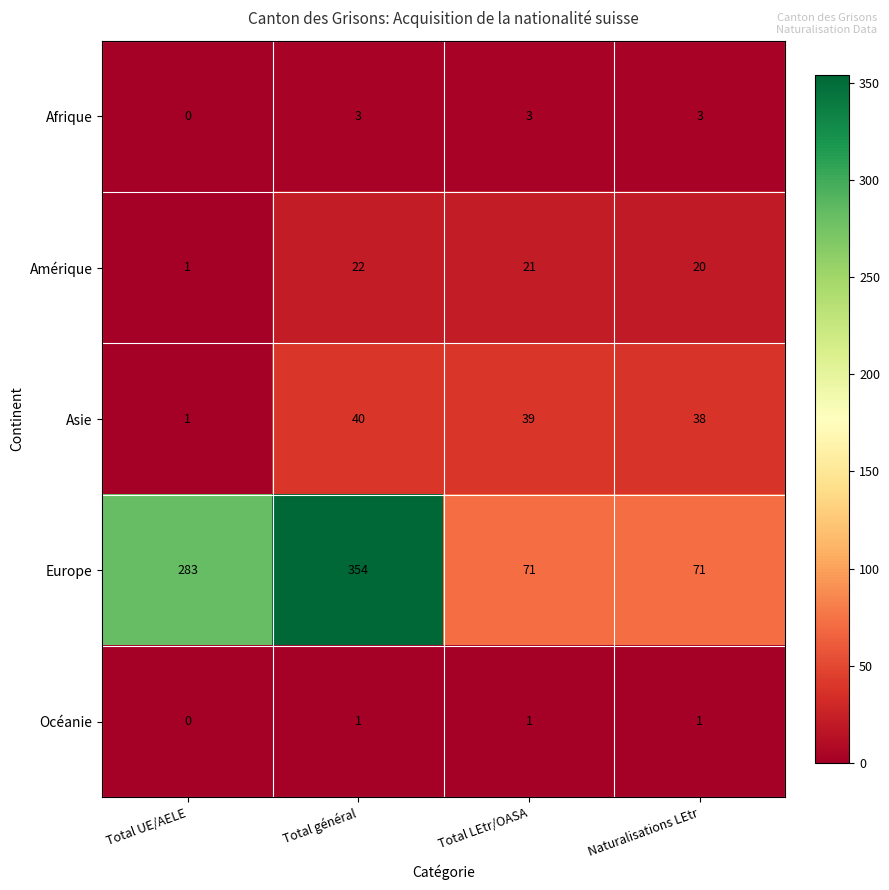

List the series in order of their peak value, highest first.

Europe, Asie, Amérique, Afrique, Océanie